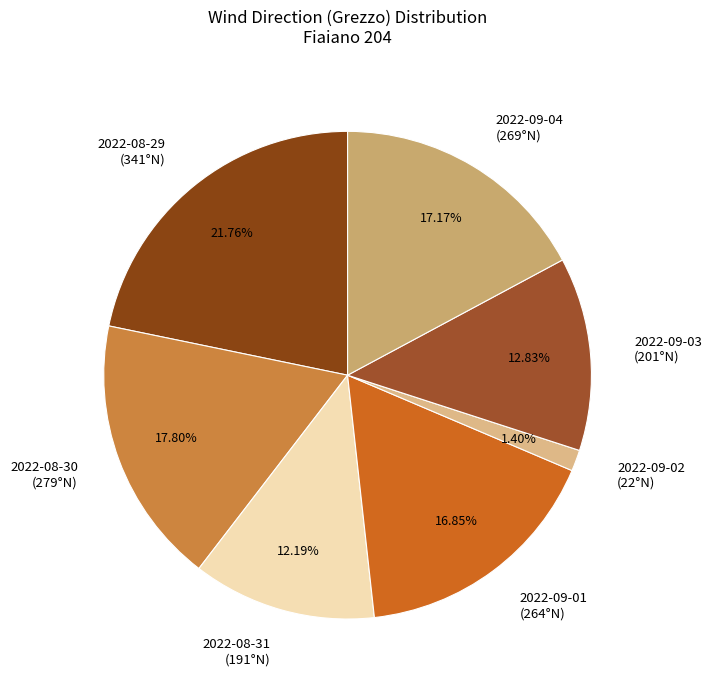

How many slices are in this pie chart?

7